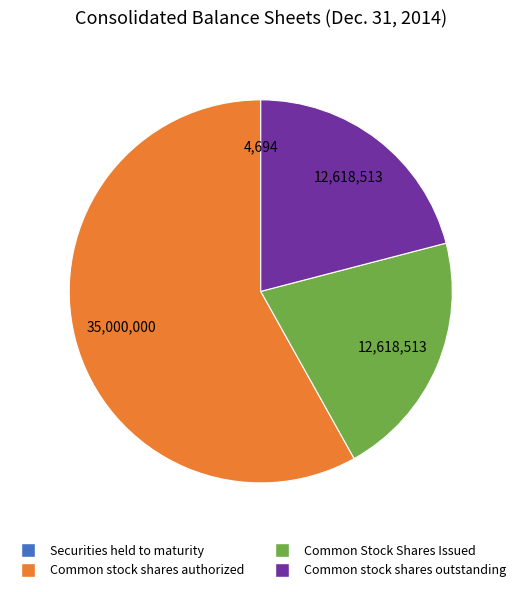

What is the largest slice in the pie chart?

Common stock shares authorized